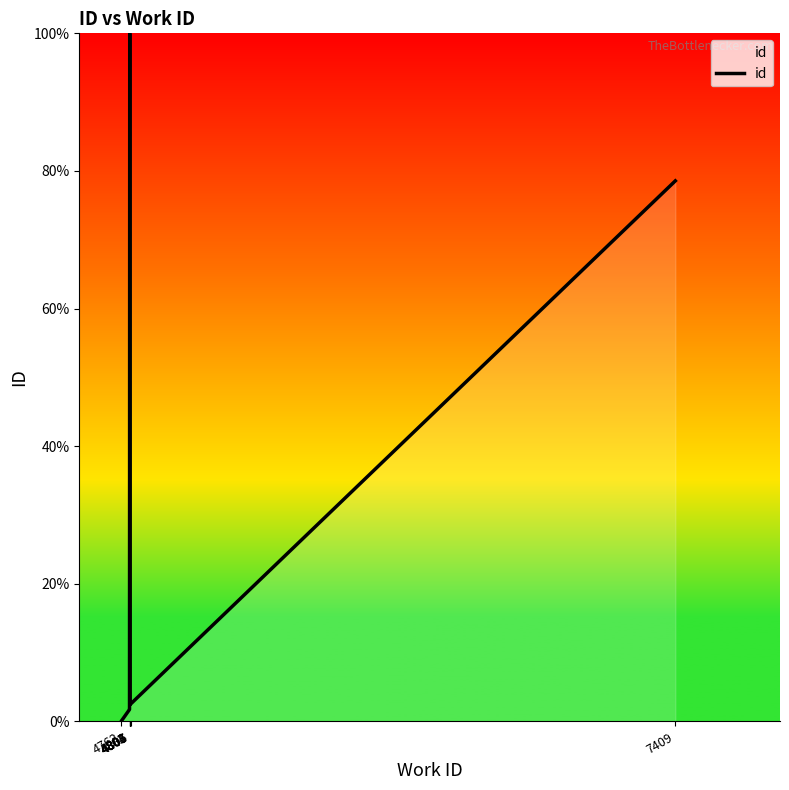

What is the change in value from 4762 to 4803?

+100.0